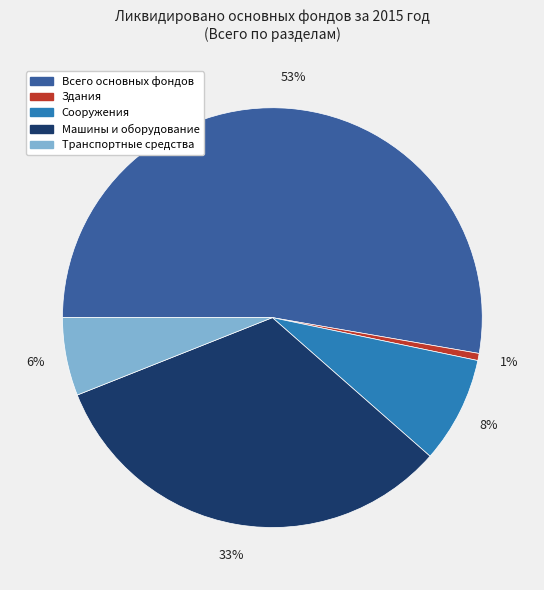

How many segments does this pie chart have?

5